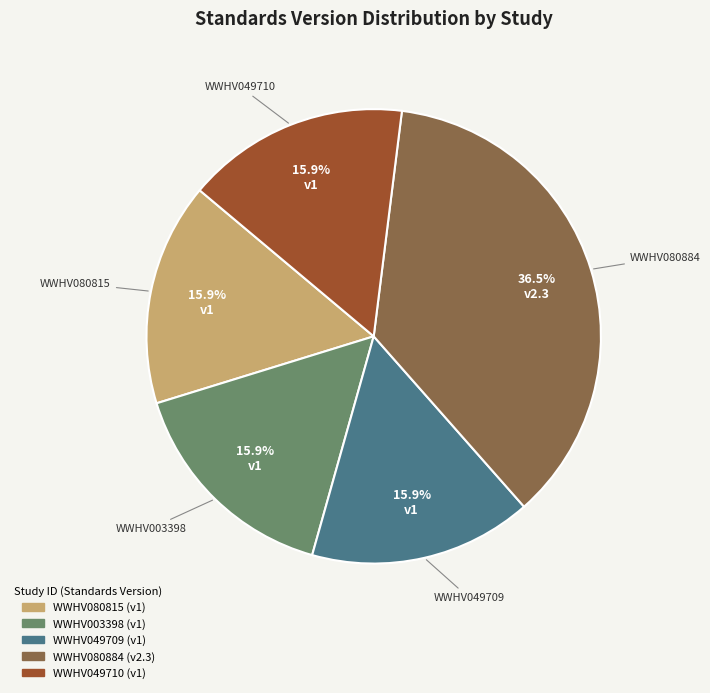

Is there any slice that represents more than half of the pie?

No